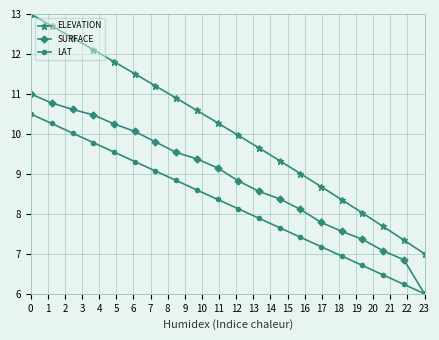

How many lines are shown in the chart?

3